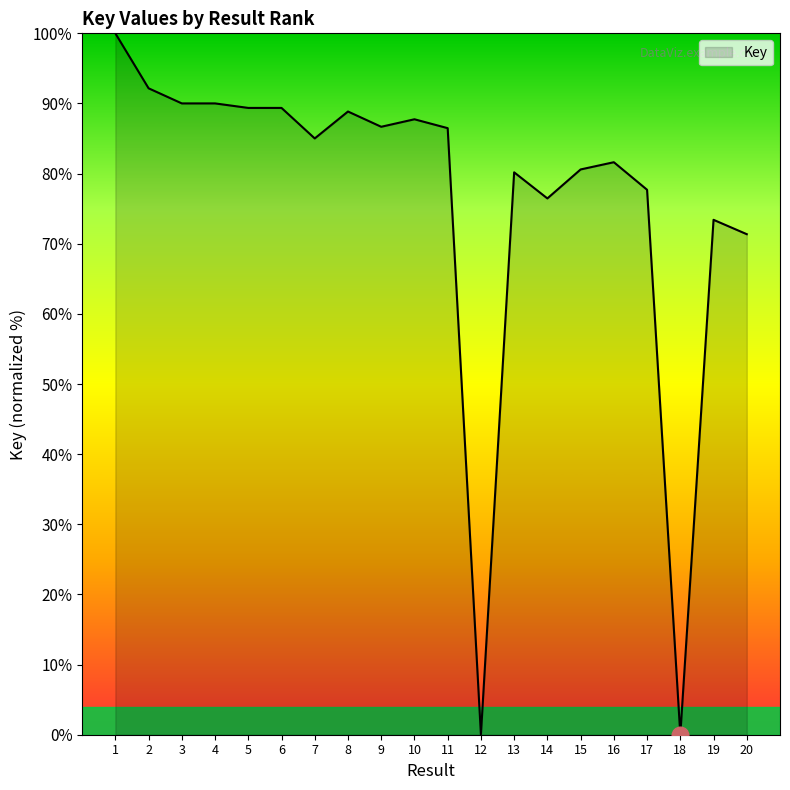

Is this an area chart (filled region under the line)?

Yes